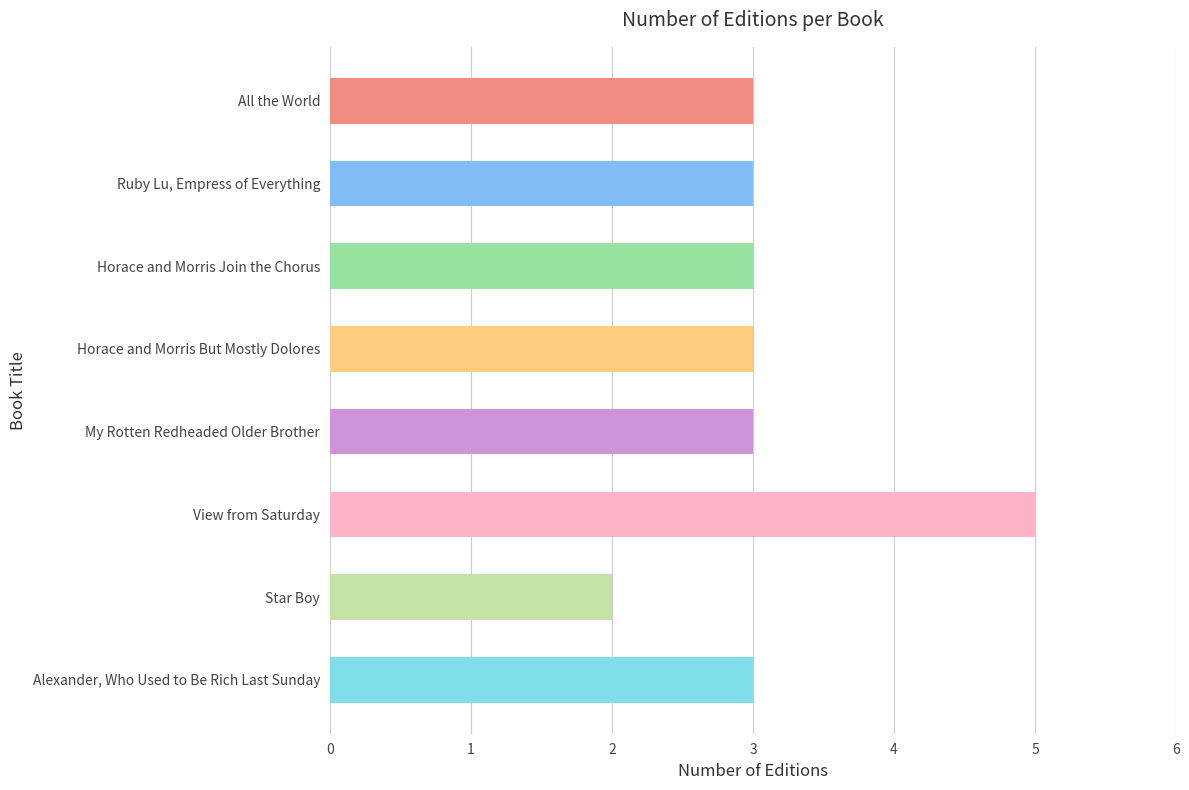

What is the ratio of the value at View from Saturday to the value at Ruby Lu, Empress of Everything?

1.7